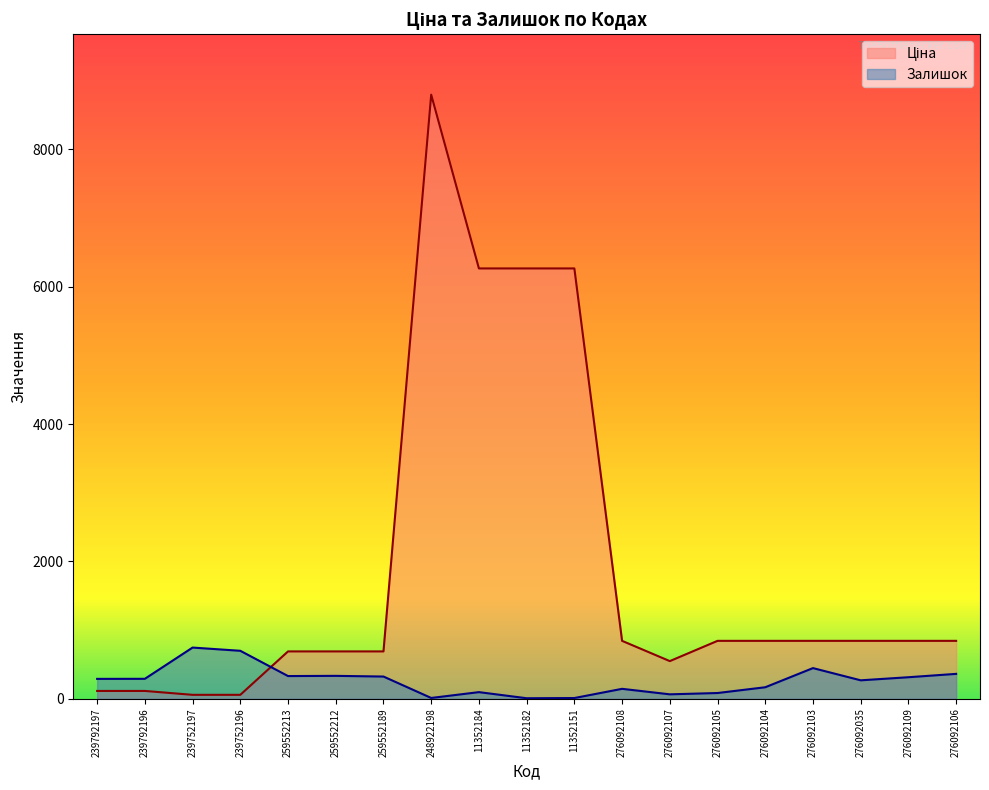

What is the label of the 3rd point from the right?

276092035